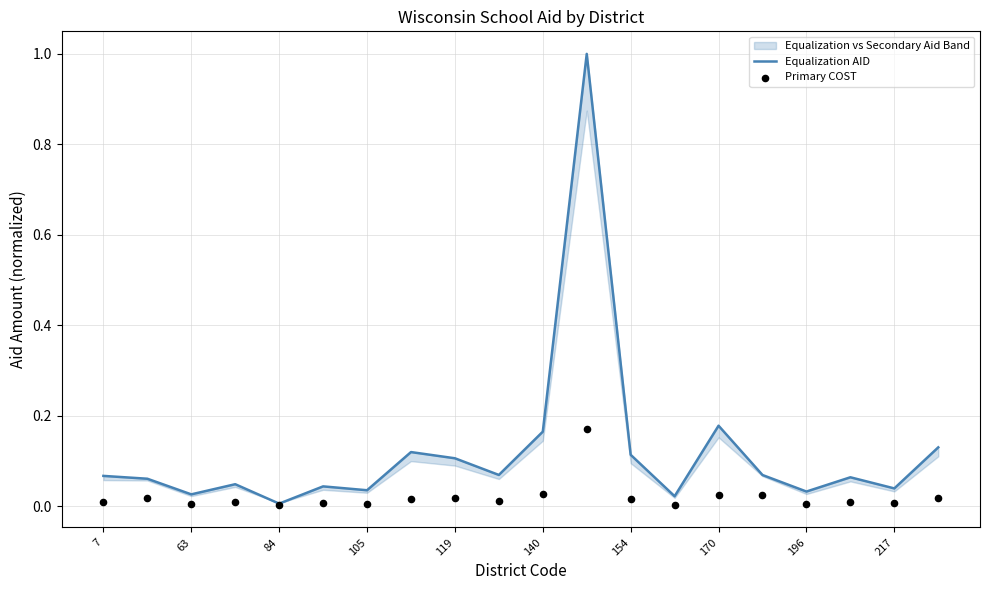

Which series contains the lowest Y value?

Primary COST